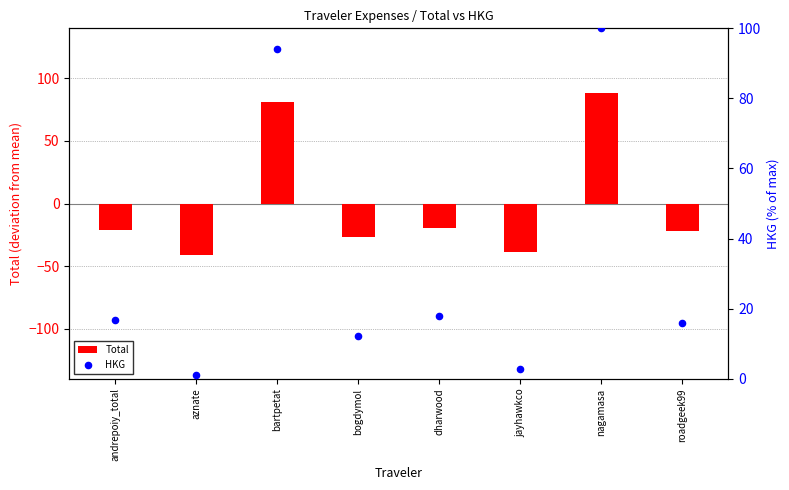

Which series has the largest Y range (max minus min)?

Total